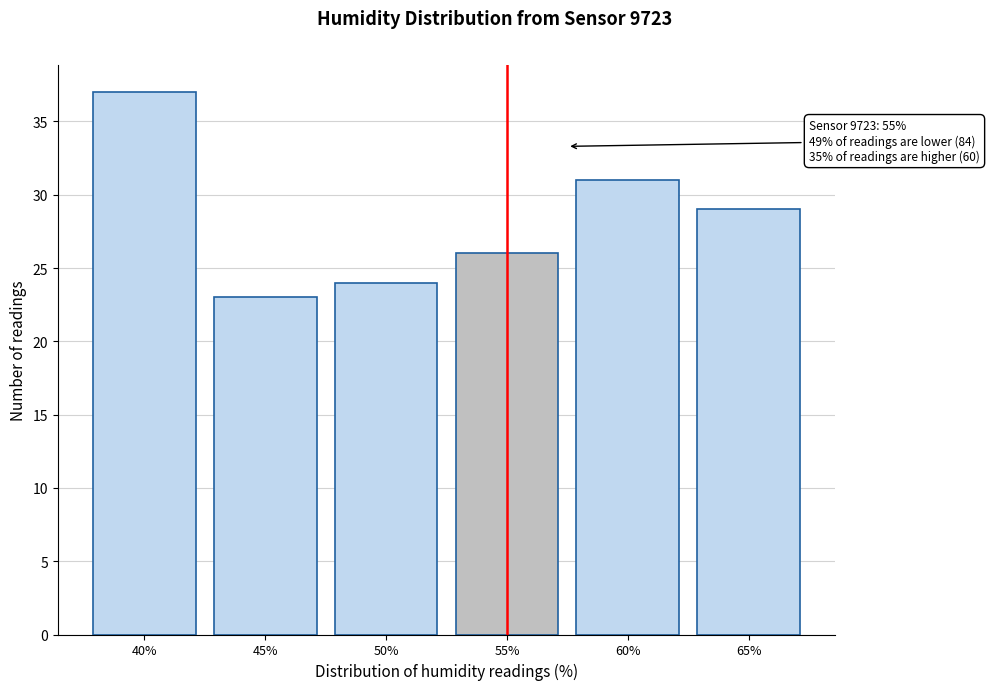

Reading right to left, list all the values displayed in this chart.

29	31	26	24	23	37